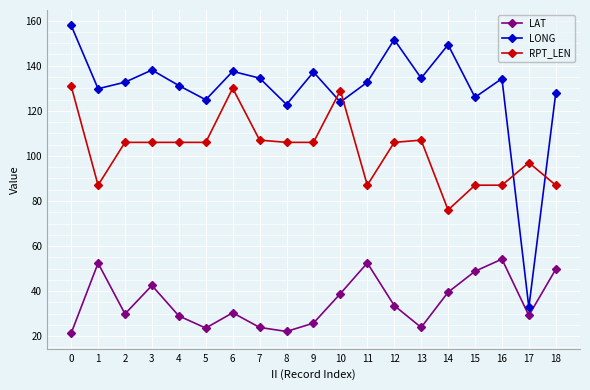

Does the chart have visible grid lines?

Yes